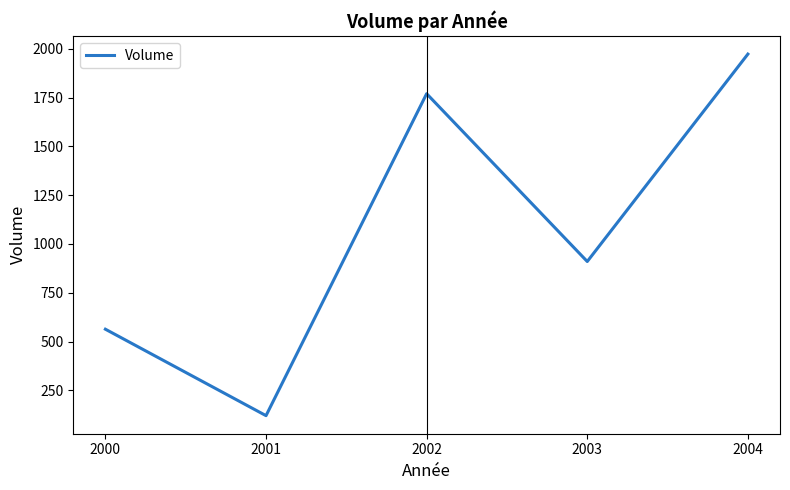

True or false: the data has more than 1 interior local peaks.

False